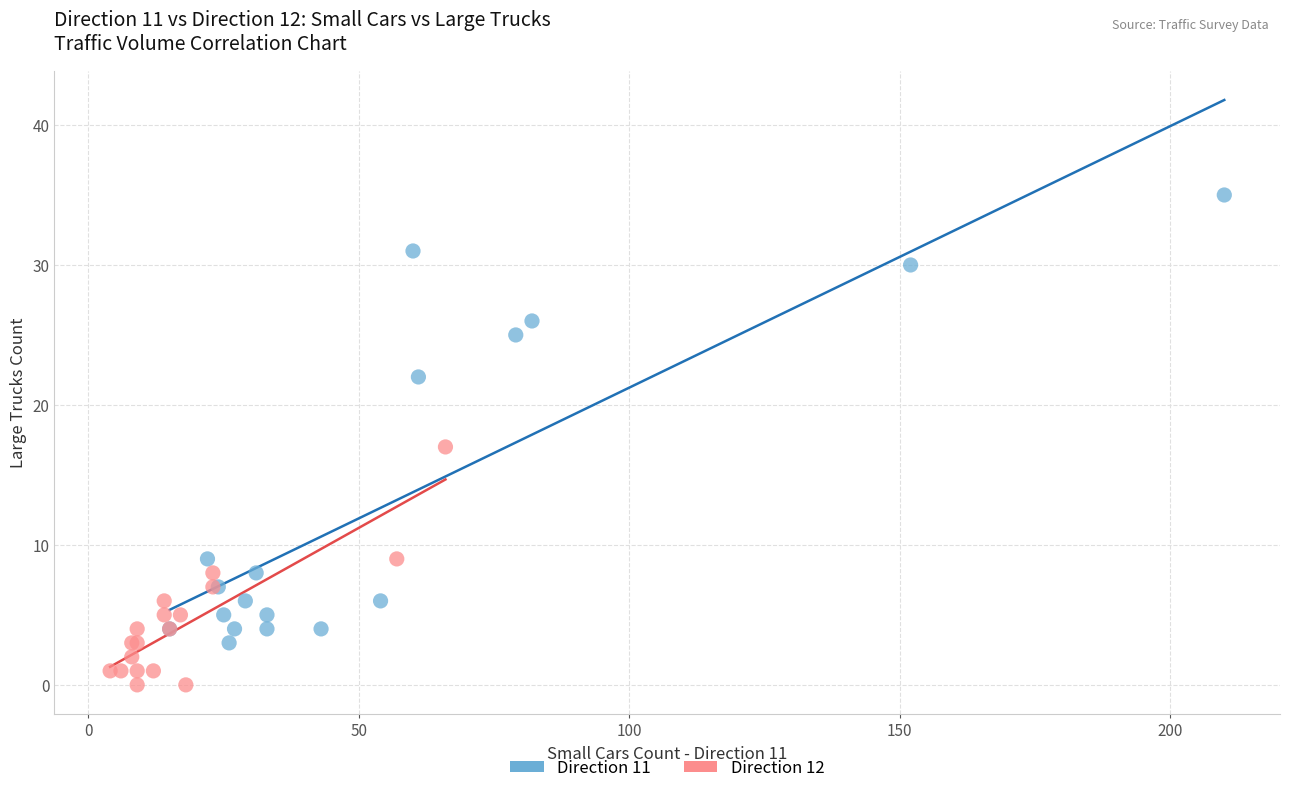

Which series contains the highest Y value?

Direction 11